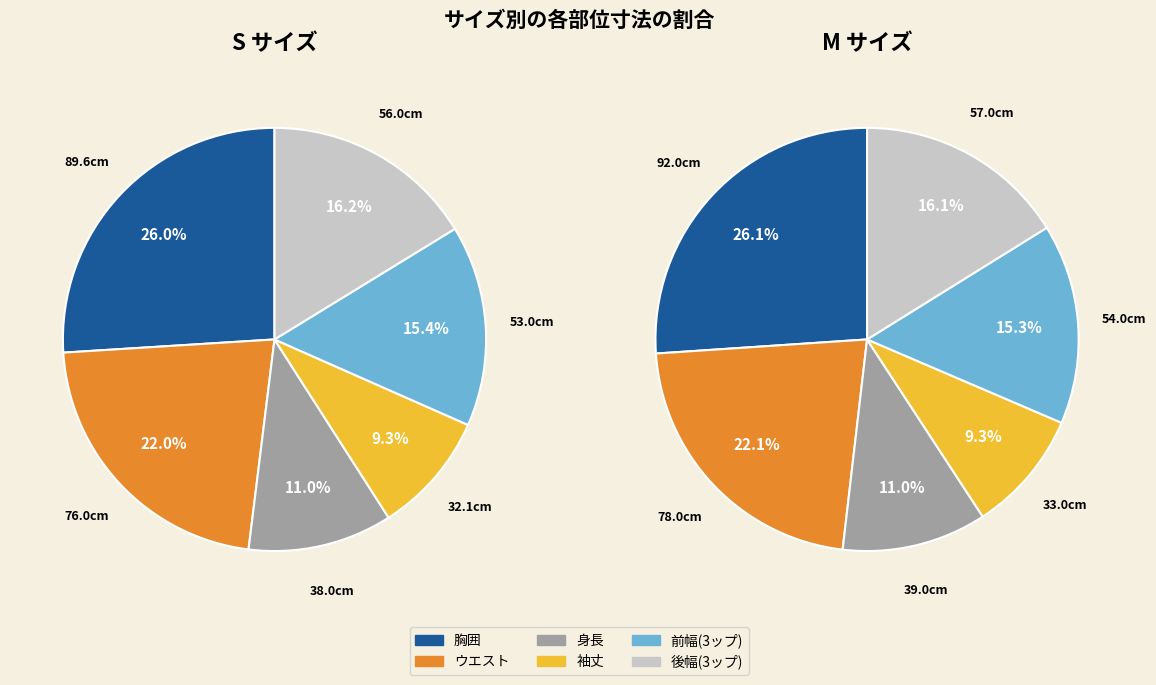

What percentage do 3 and 5 together represent?

25.6%